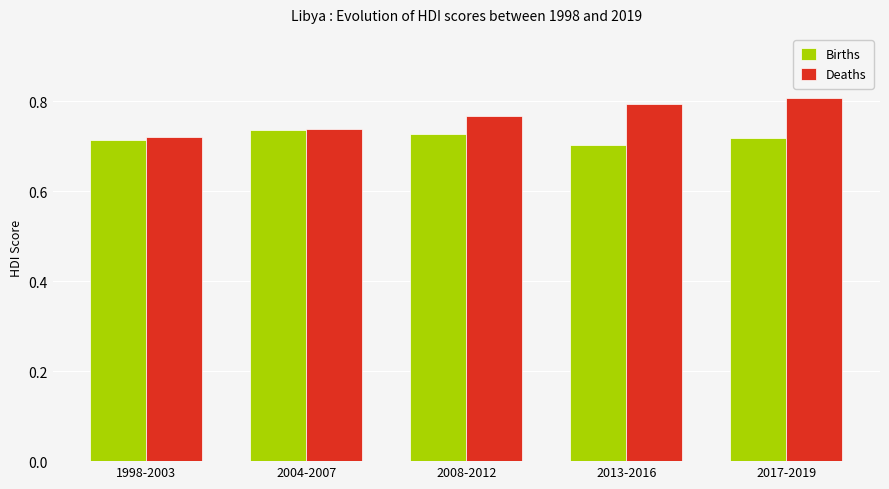

At 2008-2012, list the series in order from smallest to largest.

Births, Deaths